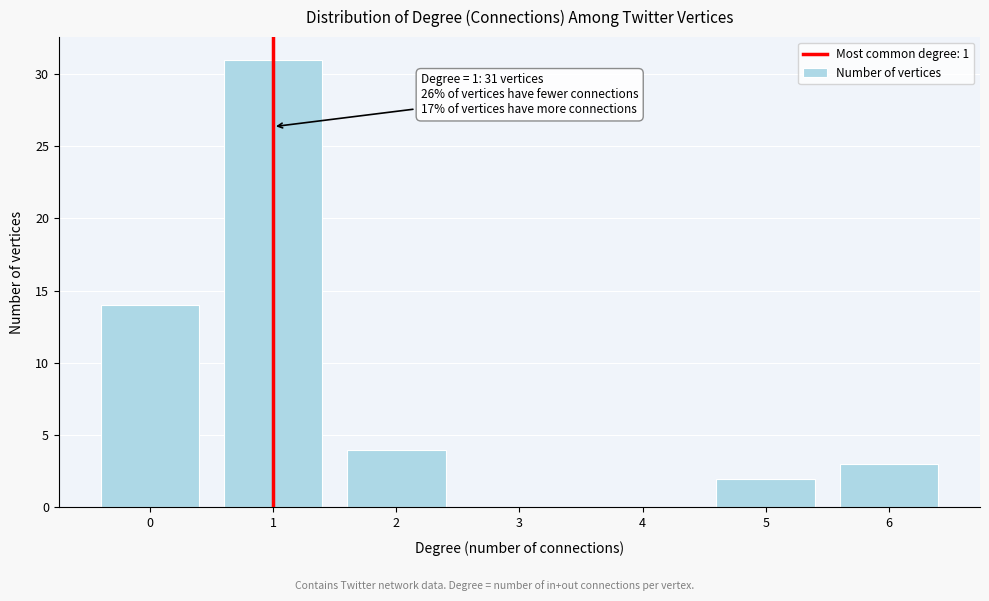

Over which range of the x-axis is the bar tallest?

0.5 to 1.5